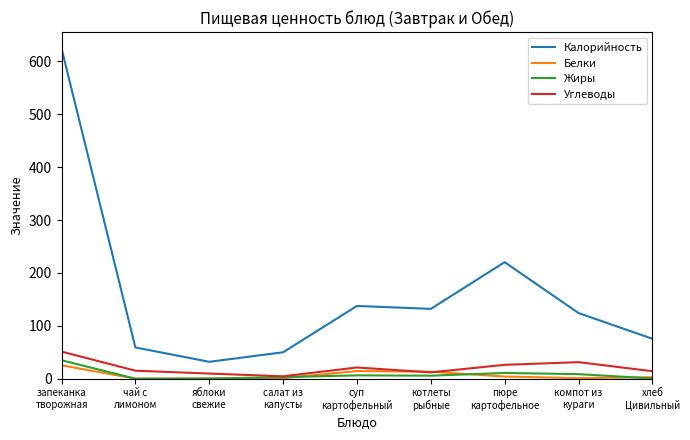

True or false: Калорийность and Углеводы cross at least once.

False